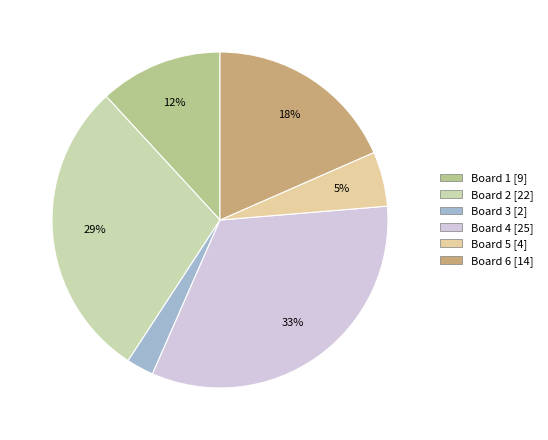

What percentage is NOT represented by Board 4?

67.1%